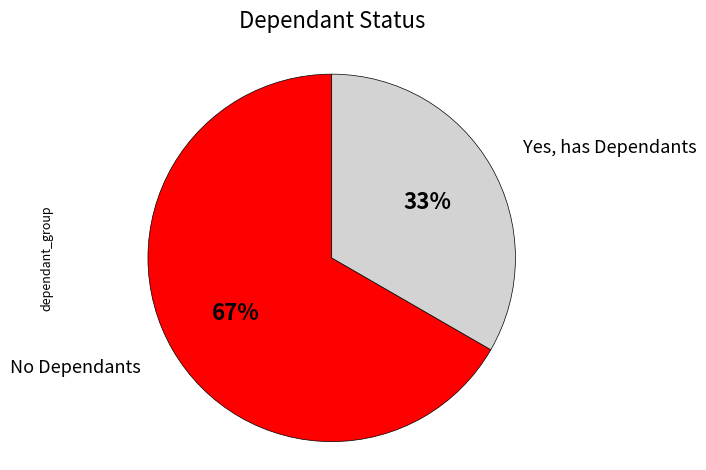

To the nearest percent, what percentage of the pie is No Dependants?

67%